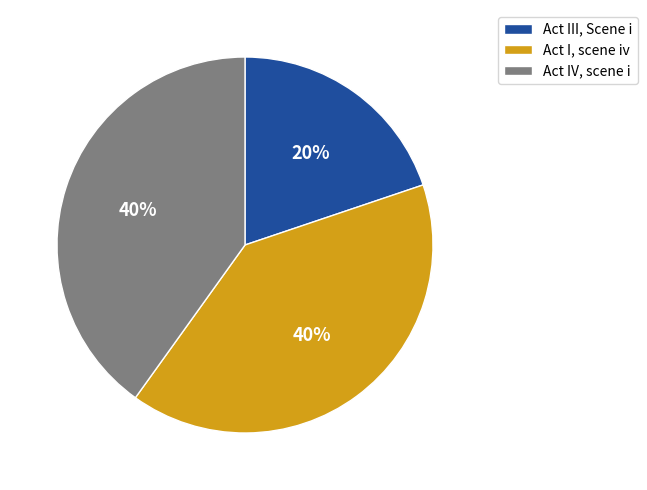

Is the sum of Act III, Scene i and Act IV, scene i greater than half?

Yes